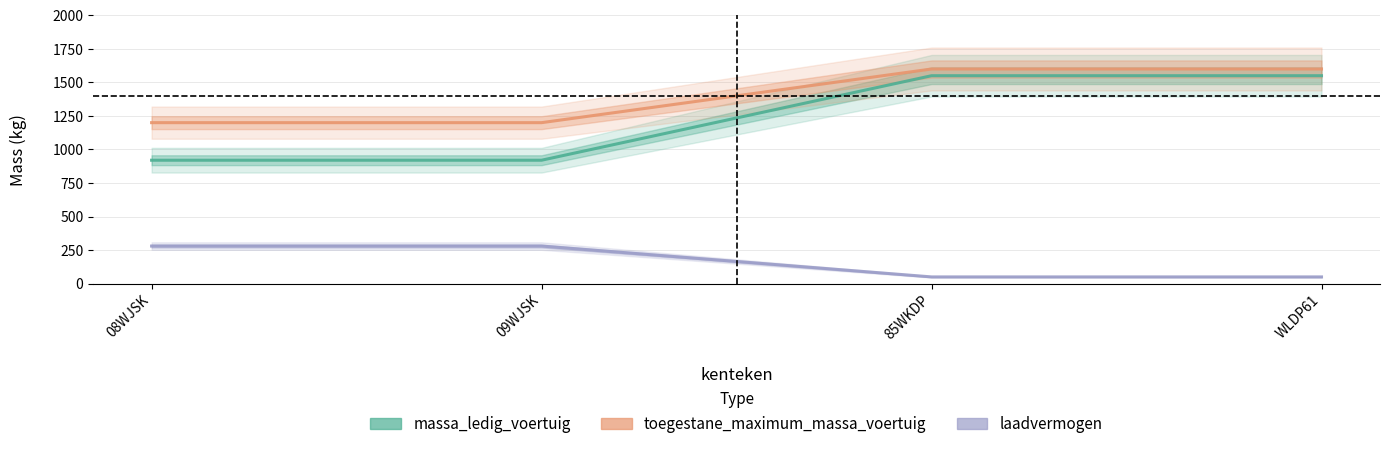

List the labels in order of laadvermogen value, smallest first.

85WKDP, WLDP61, 08WJSK, 09WJSK